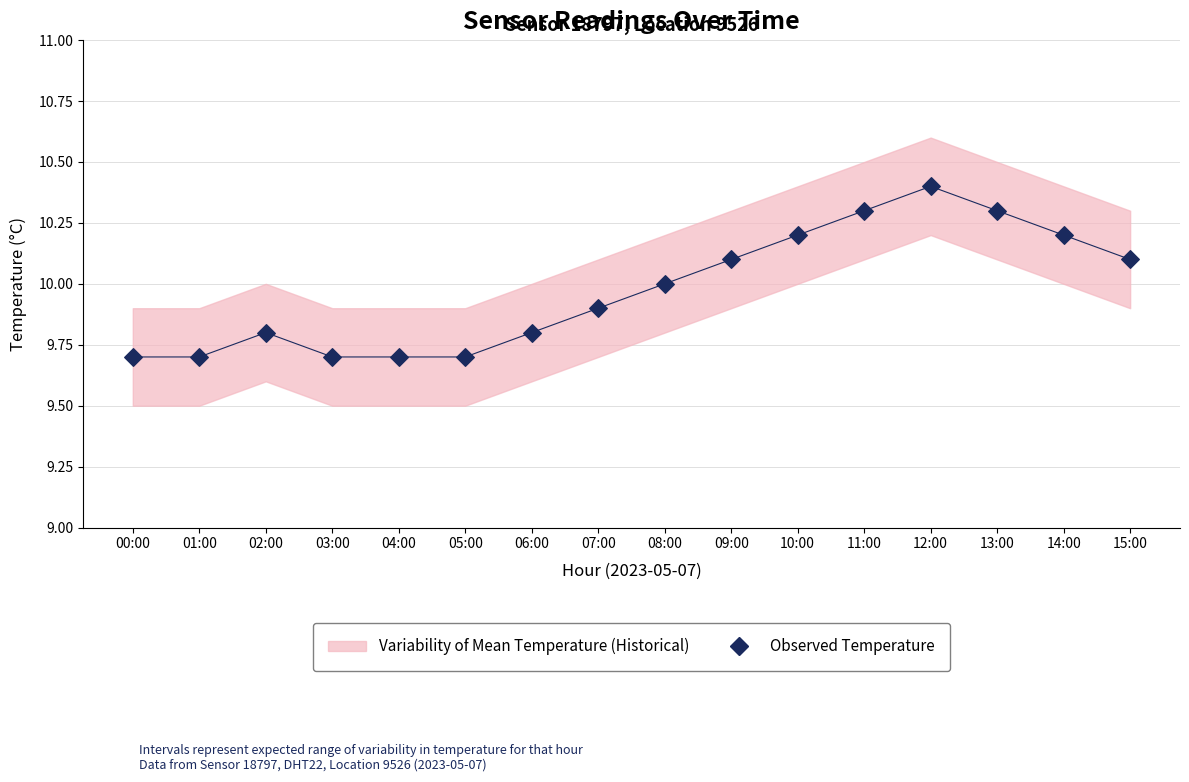

What is the range of Y values (max minus min)?

0.7